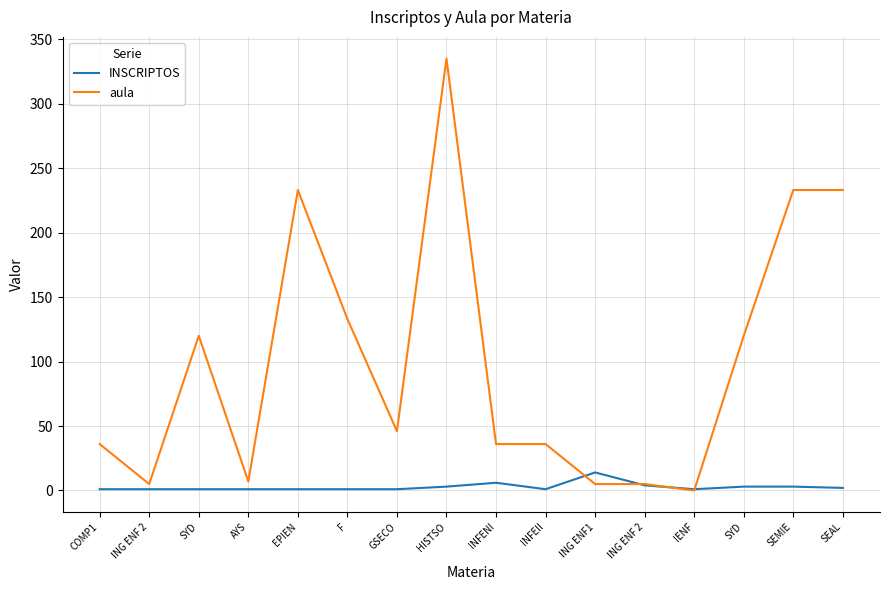

List the series in order of their peak value, lowest first.

INSCRIPTOS, aula